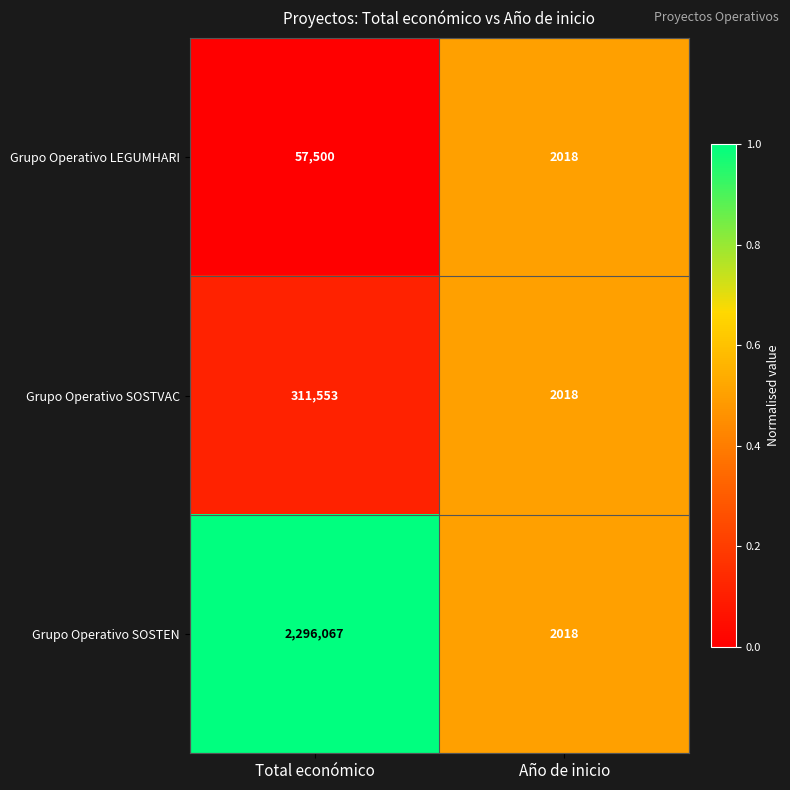

Between Total económico and Año de inicio, which series saw the biggest shift?

Grupo Operativo SOSTEN